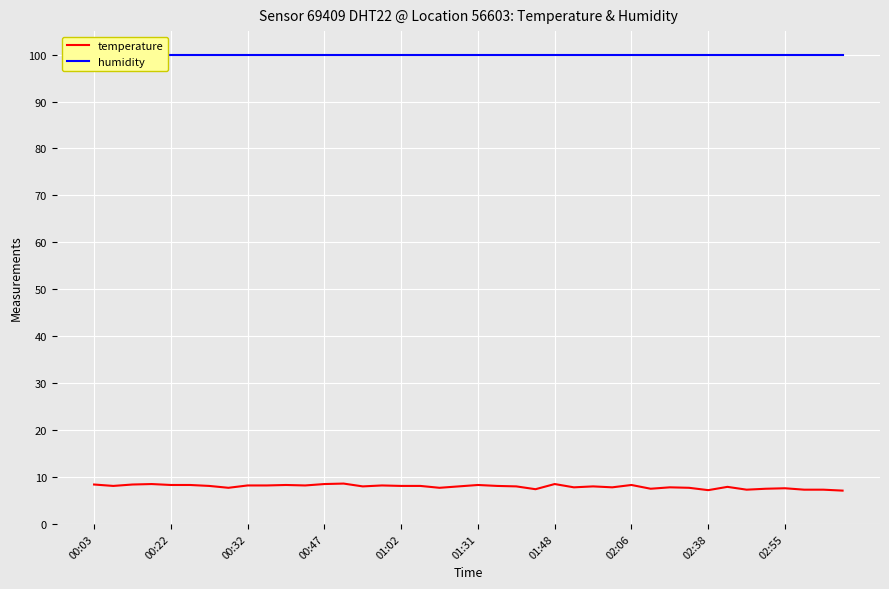

Which label corresponds to the largest value in the chart?

00:03